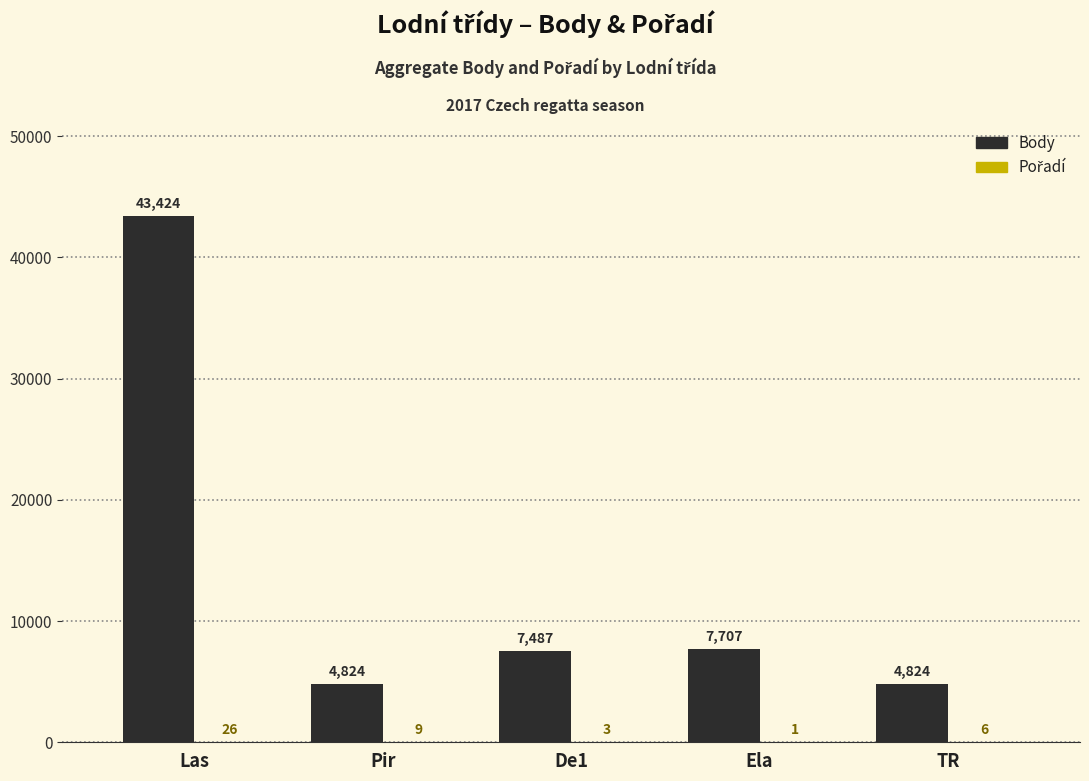

Between Pir and De1, which series saw the biggest shift?

Body